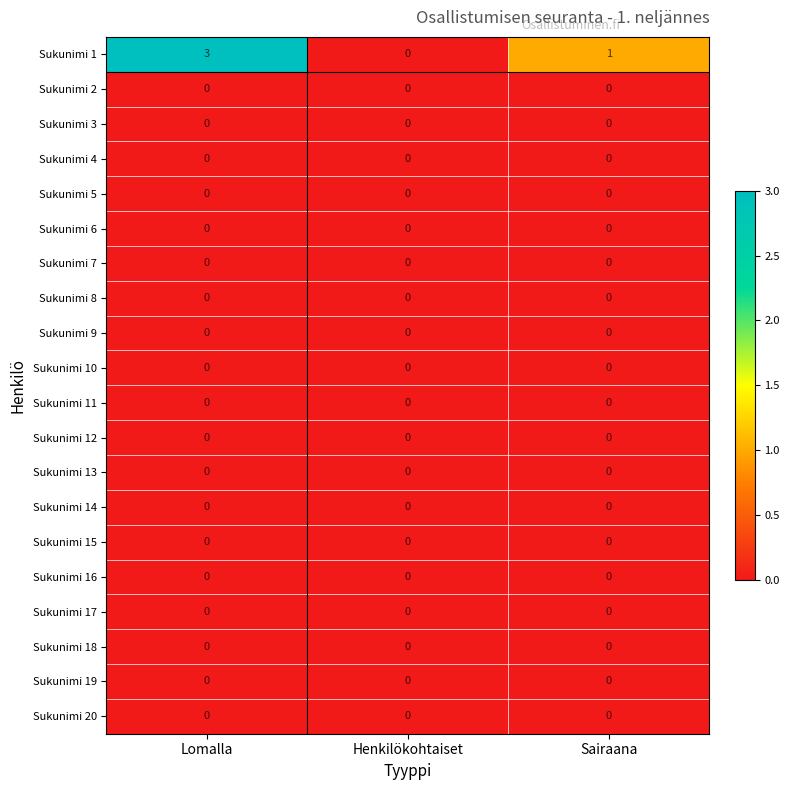

Which series has the largest total across all categories?

Sukunimi 1